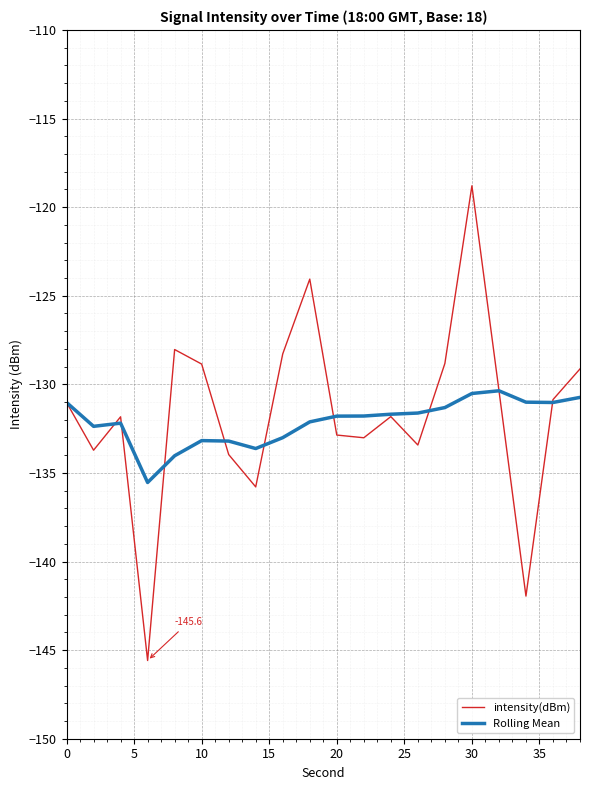

What is the minimum value shown in the chart?

-145.6